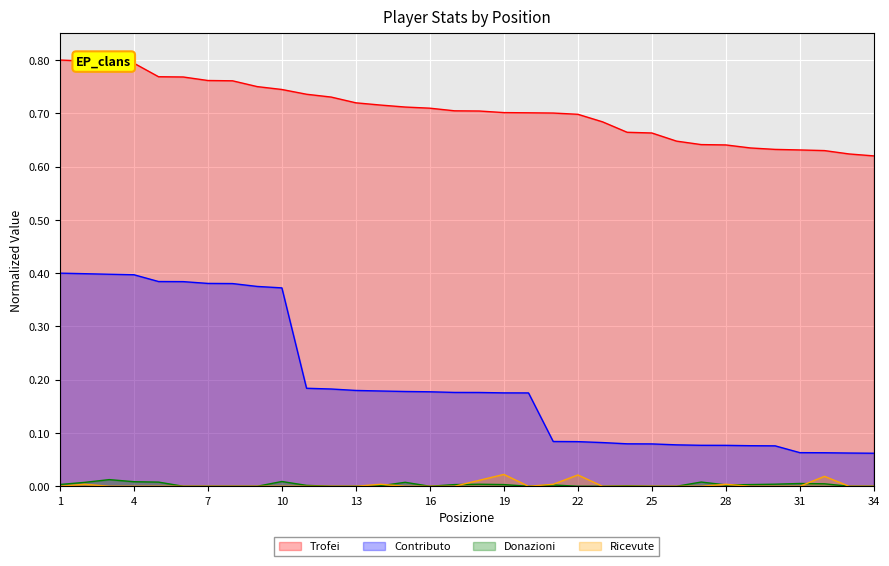

Rank the categories by Ricevute value from lowest to highest.

1, 3, 4, 5, 6, 7, 8, 9, 10, 11, 12, 13, 15, 16, 17, 20, 23, 24, 25, 26, 27, 29, 30, 31, 33, 34, 2, 14, 21, 28, 18, 32, 22, 19